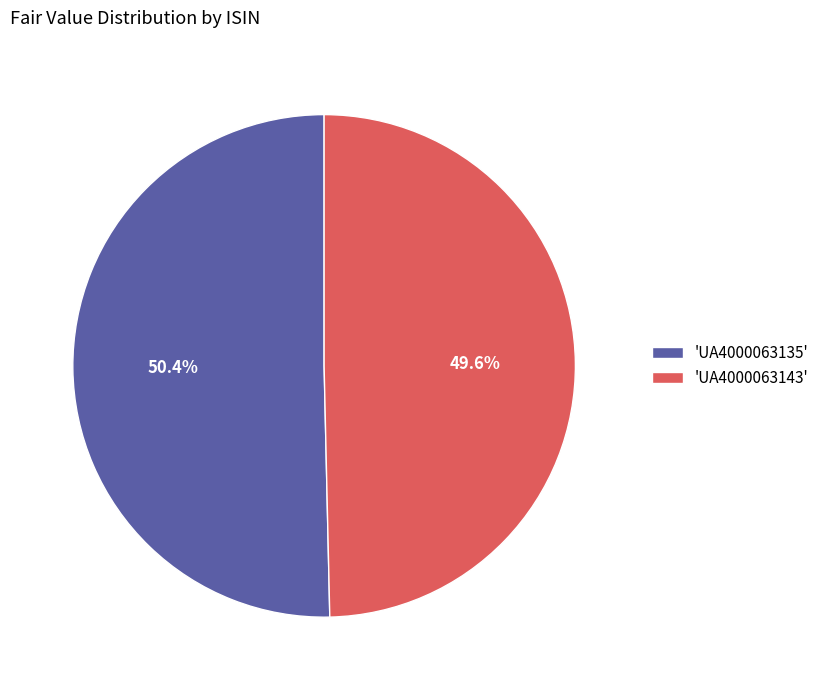

Which has a higher value, 'UA4000063135' or 'UA4000063143'?

'UA4000063135'